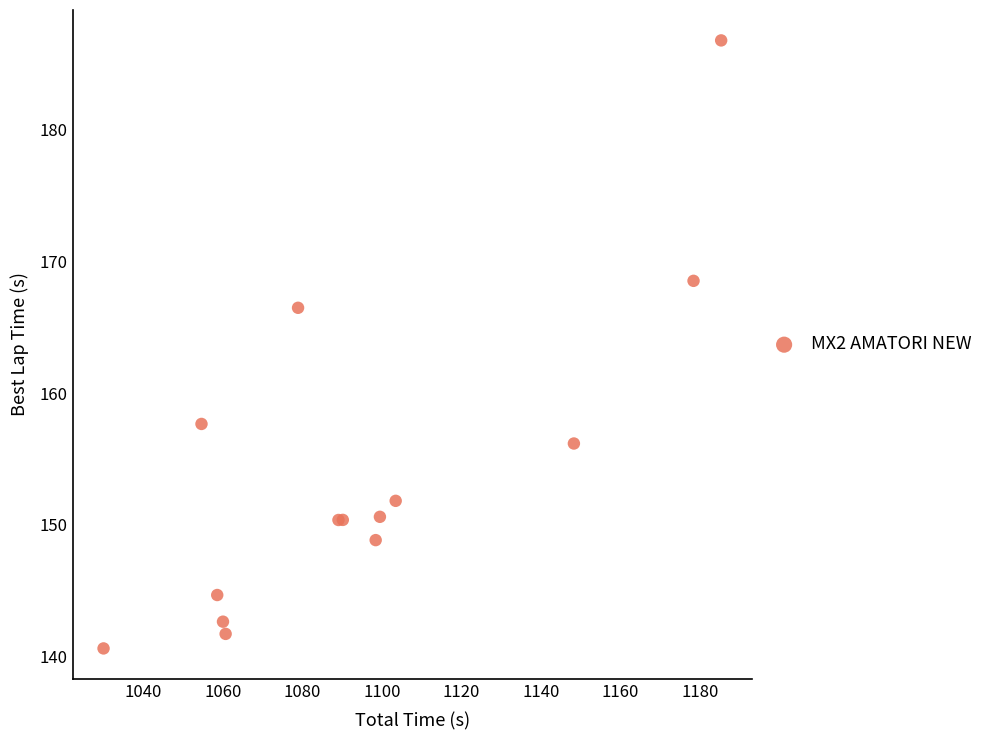

What Y value in the scatter plot is closest to 163?

166.5